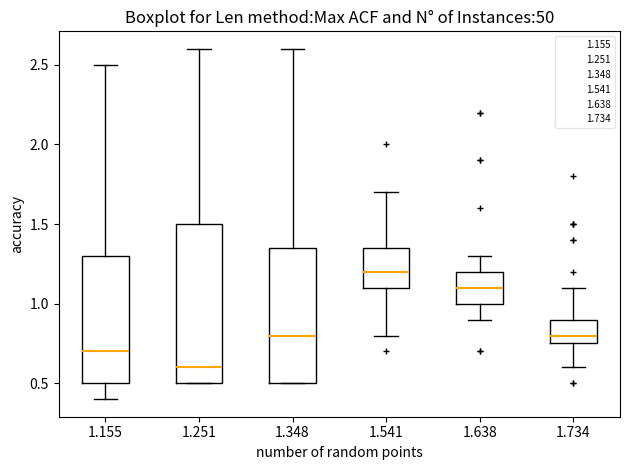

Reading left to right, read every box against the y-axis: the position of its median line, the range the box covers, and the ends of its whiskers. The values are not printed on the chart, so give them approximately, as read against the axis.

1.155: median 0.70, box 0.50 to 1.30, whiskers 0.40 to 2.50
1.251: median 0.60, box 0.50 to 1.50, whiskers 0.50 to 2.60
1.348: median 0.80, box 0.50 to 1.35, whiskers 0.50 to 2.60
1.541: median 1.20, box 1.10 to 1.35, whiskers 0.80 to 1.70
1.638: median 1.10, box 1.00 to 1.20, whiskers 0.90 to 1.30
1.734: median 0.80, box 0.75 to 0.90, whiskers 0.60 to 1.10